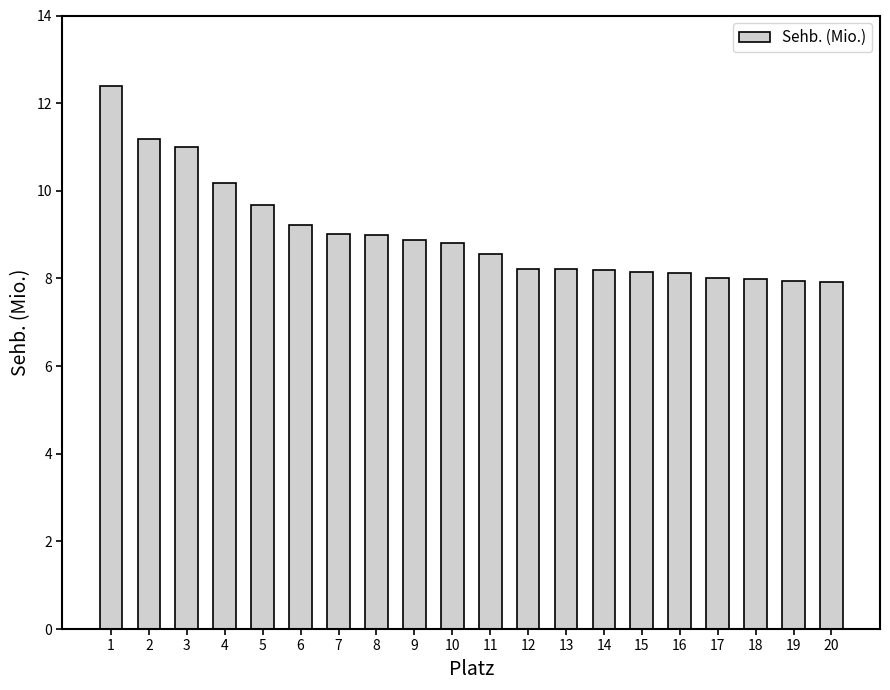

What is the maximum value shown in the chart?

12.4